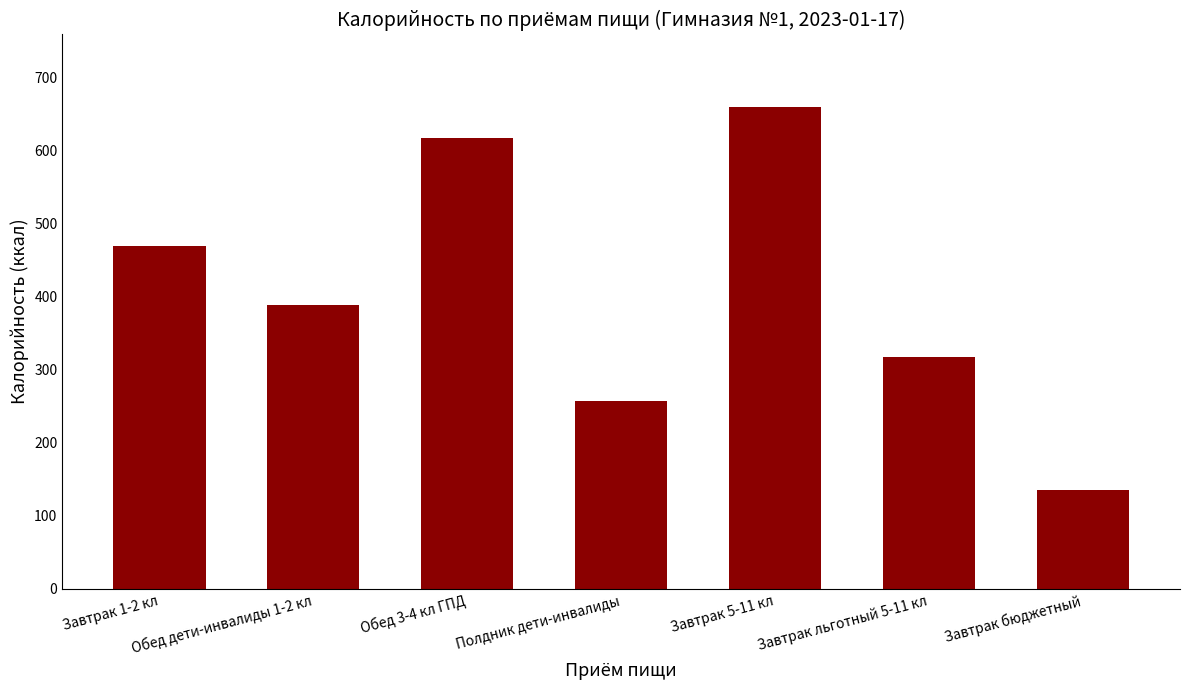

The chart shows a value of 660.2 at Завтрак 5-11 кл. True or false?

True